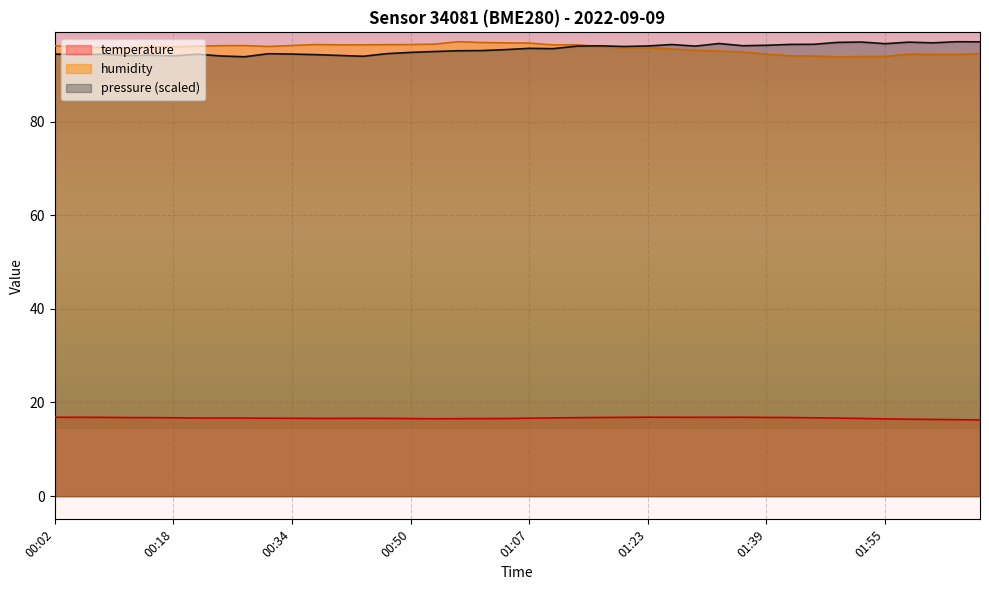

How many lines are shown in the chart?

3